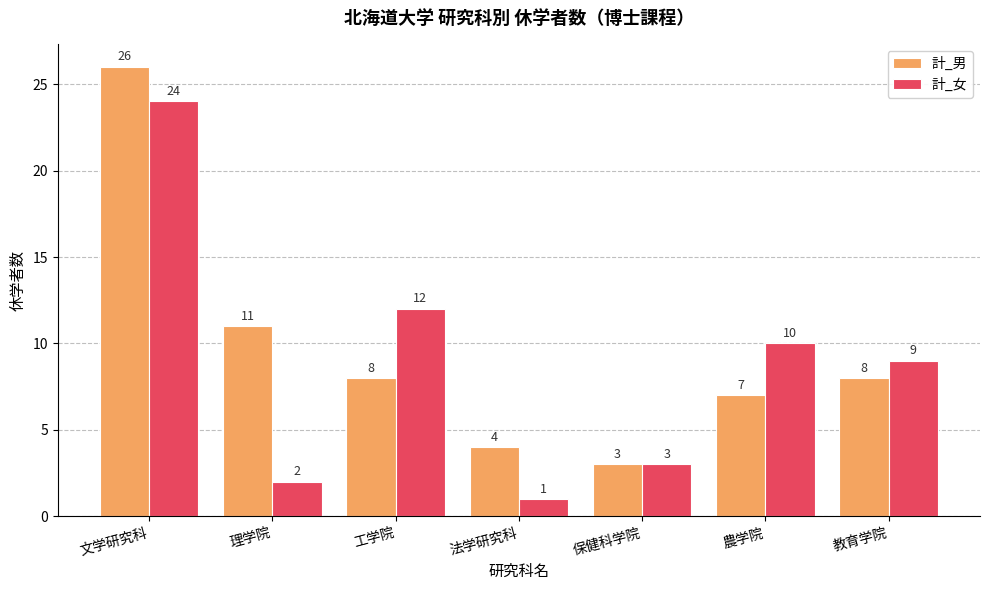

List the labels in order of 計_女 value, smallest first.

法学研究科, 理学院, 保健科学院, 教育学院, 農学院, 工学院, 文学研究科